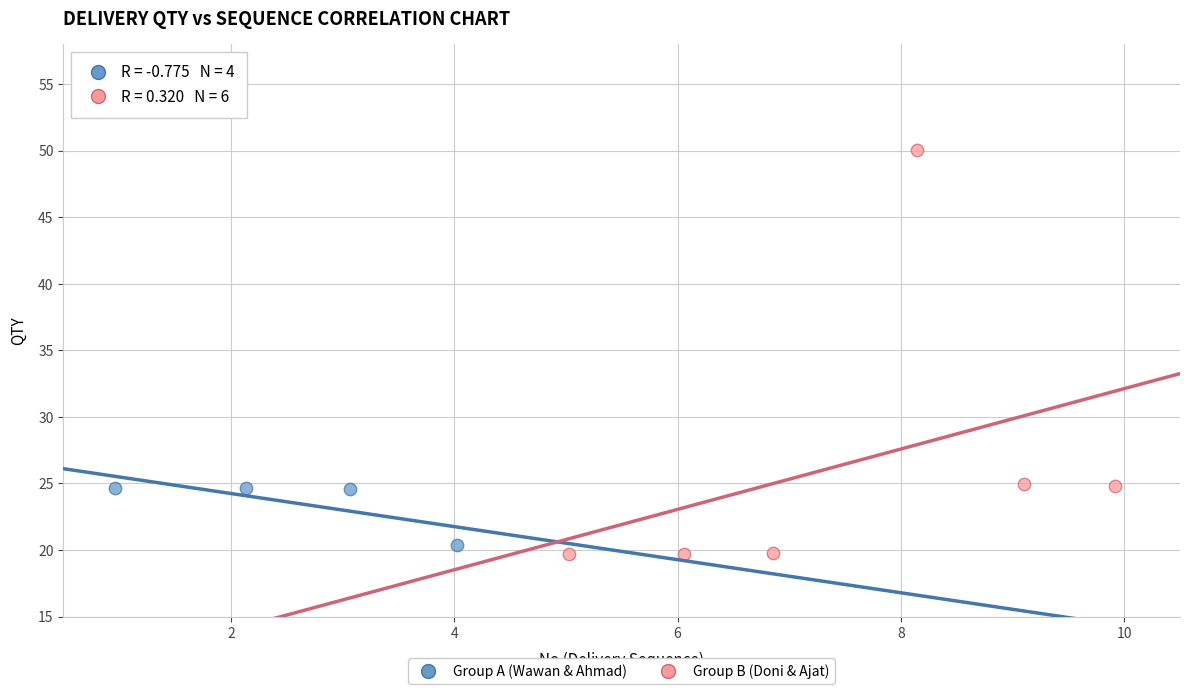

Which series has the largest Y range (max minus min)?

Group B (Doni & Ajat)